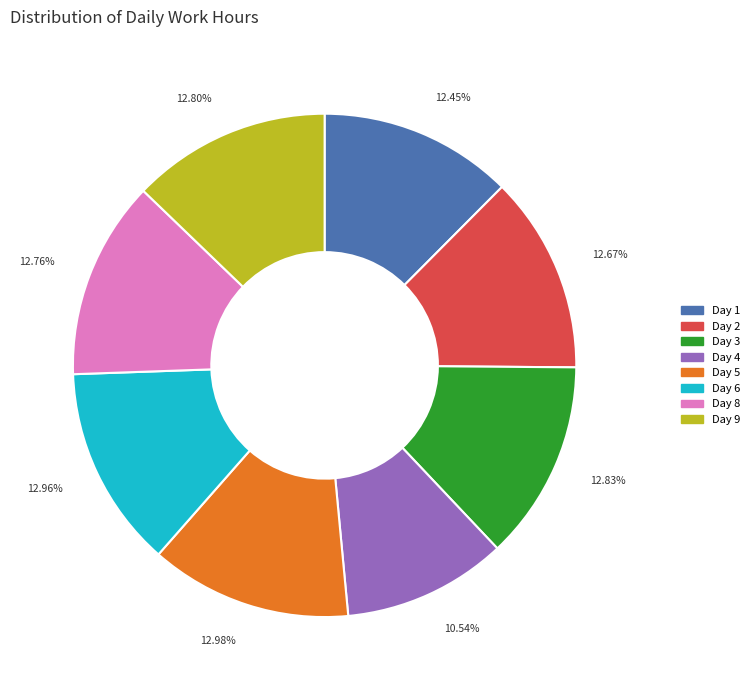

Is the sum of Day 4 and Day 9 greater than half?

No